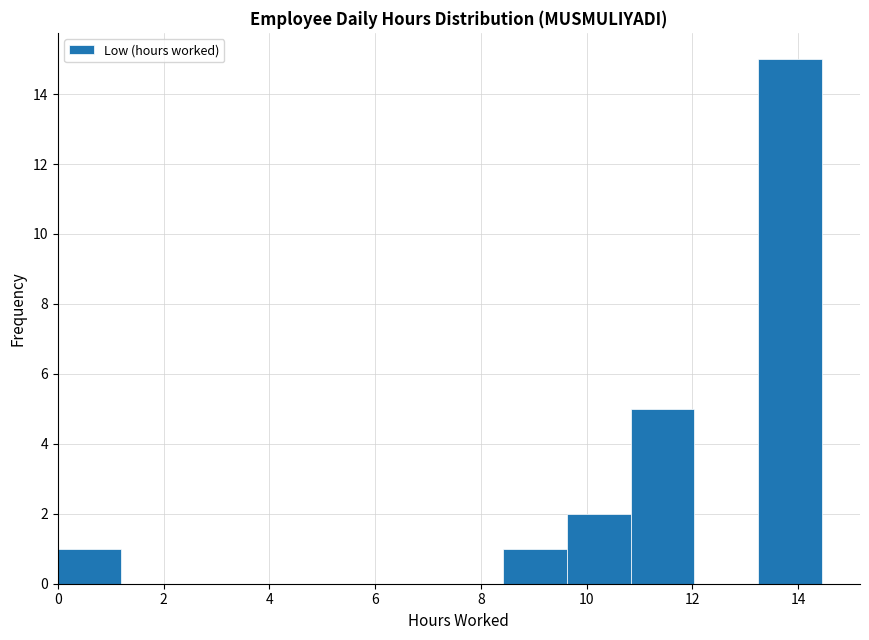

Reading left to right, list every bar in this chart as the range it spans on the x-axis followed by its height. Neither the bar edges nor the heights are printed on the chart, so give them approximately, as read against the axes.

0.0 to 1.2: 1
1.2 to 2.4: 0
2.4 to 3.6: 0
3.6 to 4.8: 0
4.8 to 6.0: 0
6.0 to 7.2: 0
7.2 to 8.4: 0
8.4 to 9.6: 1
9.6 to 10.8: 2
10.8 to 12.0: 5
12.0 to 13.2: 0
13.2 to 14.4: 15